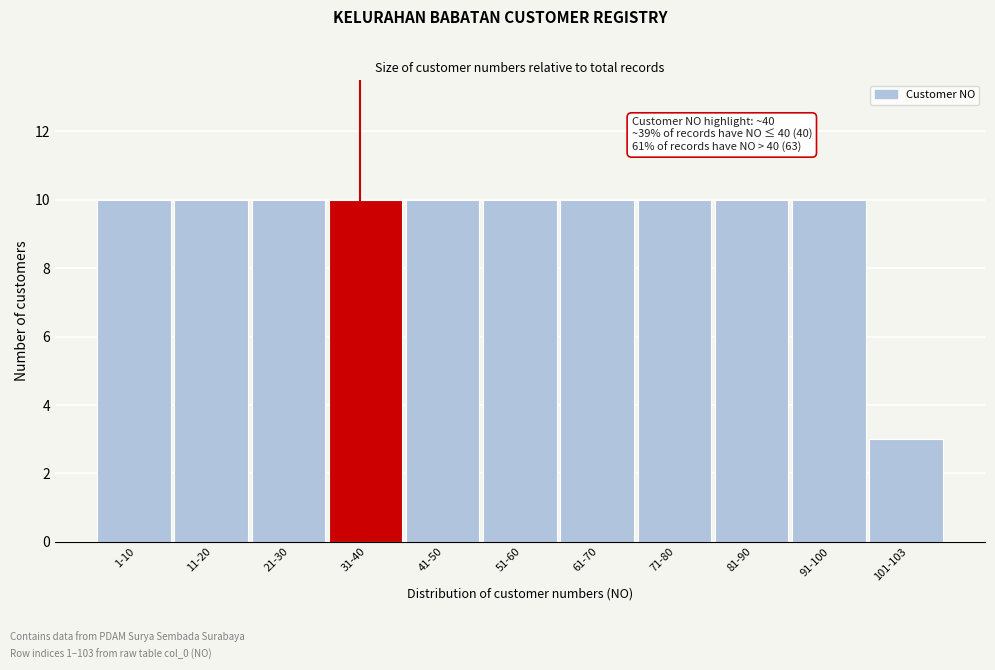

Reading left to right, what are all the values shown in this chart?

10	10	10	10	10	10	10	10	10	10	3